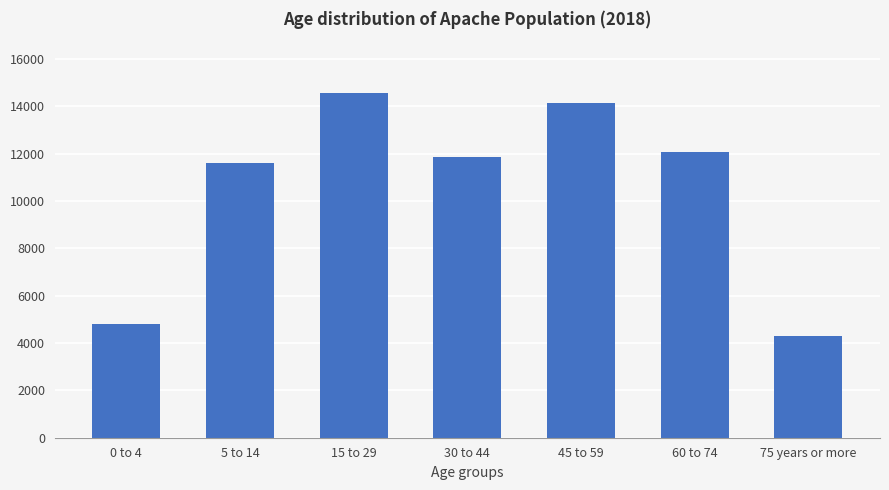

True or false: the data shows 18140.6 at 5 to 14.

False